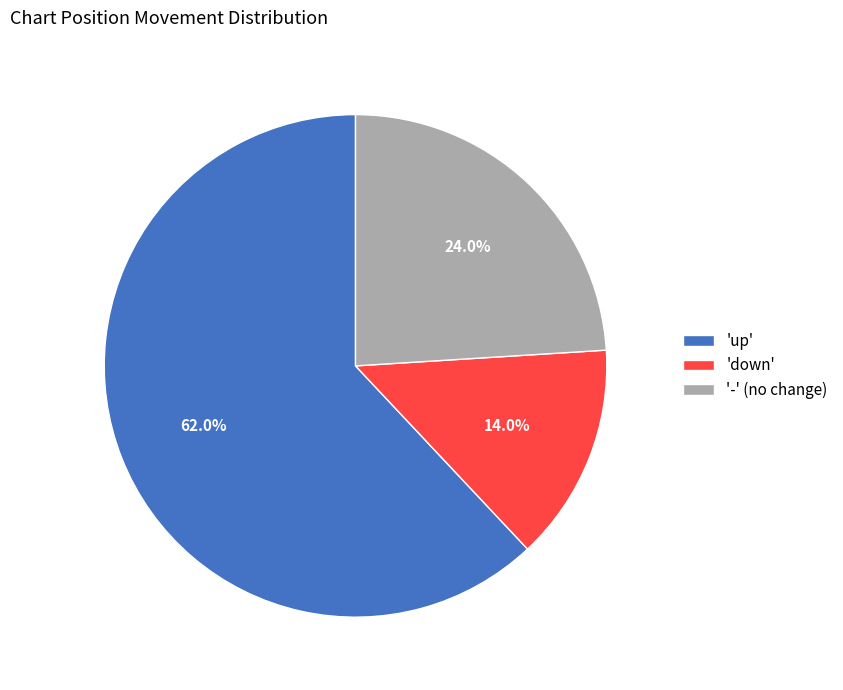

Between 'down' and 'up', which is larger?

'up'